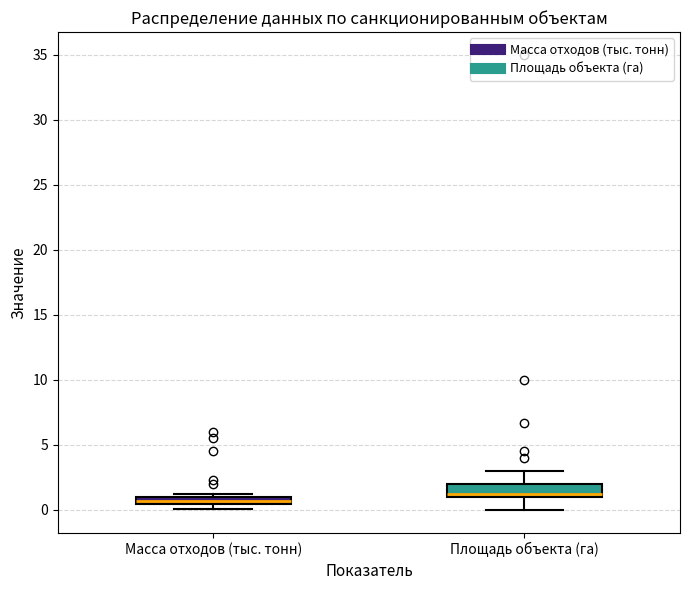

Which box has the lowest median line?

Масса отходов (тыс. тонн)